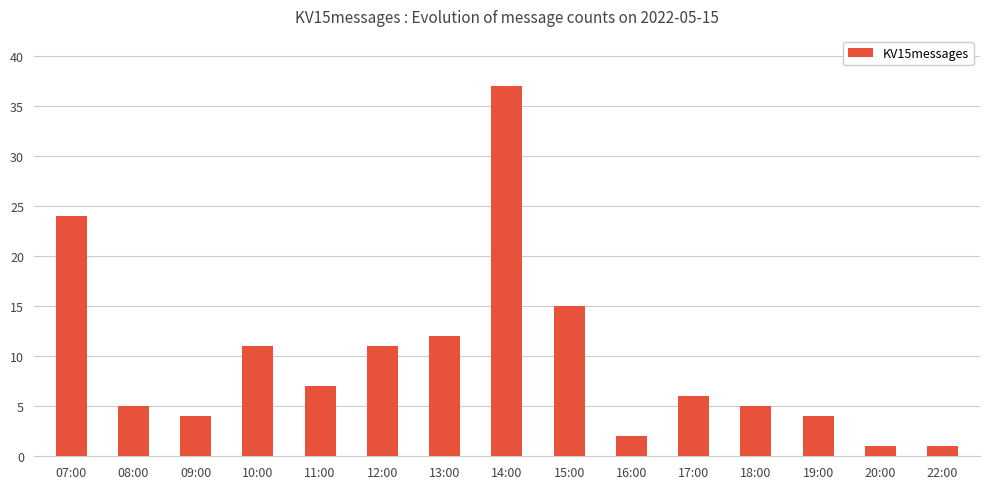

What is the label of the 11th bar from the left?

17:00